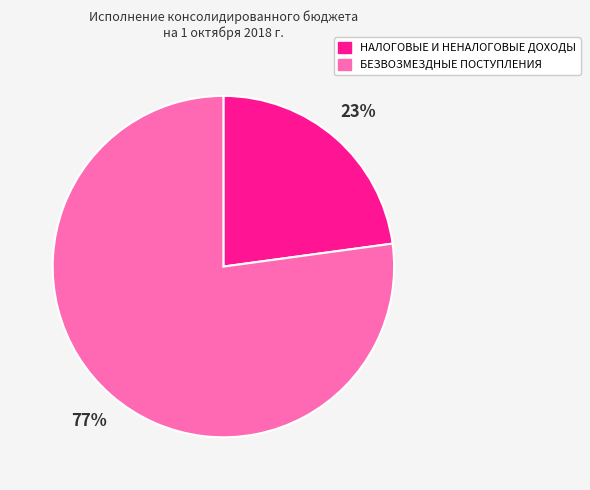

Count the number of slices in the pie.

2